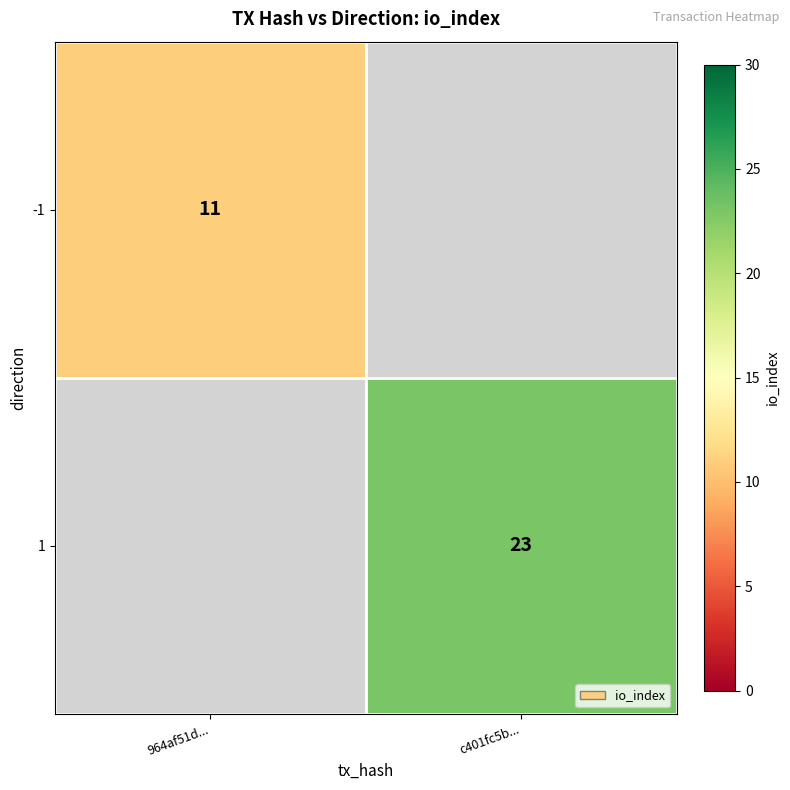

At how many categories does at least one series exceed 17?

1